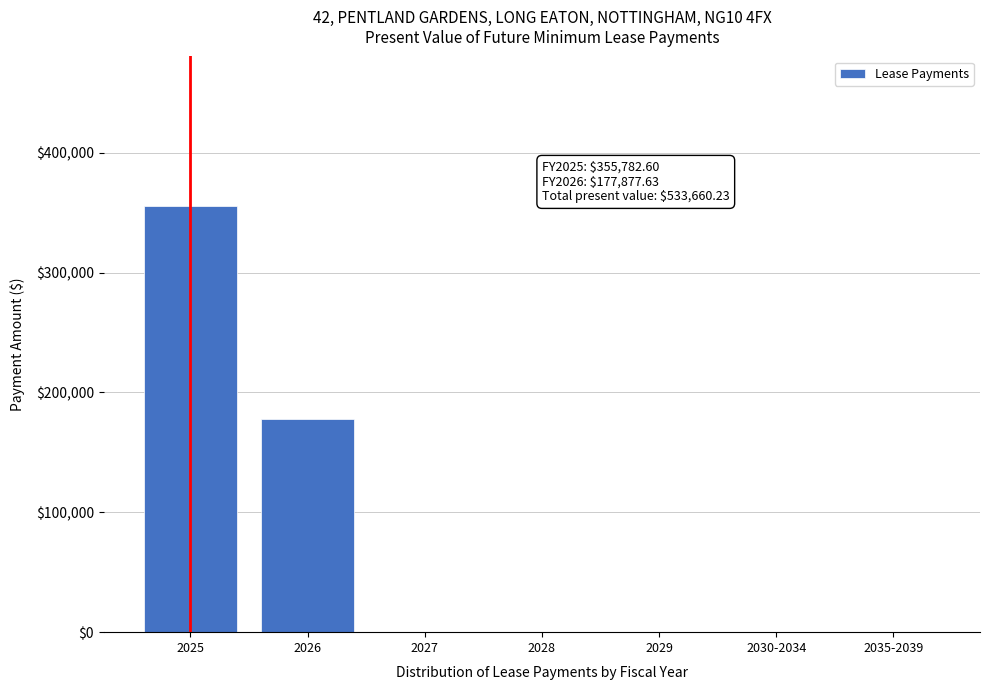

Reading left to right, list all the values displayed in this chart.

2025=355782.6	2026=177877.6	2027=0.0	2028=0.0	2029=0.0	2030-2034=0.0	2035-2039=0.0